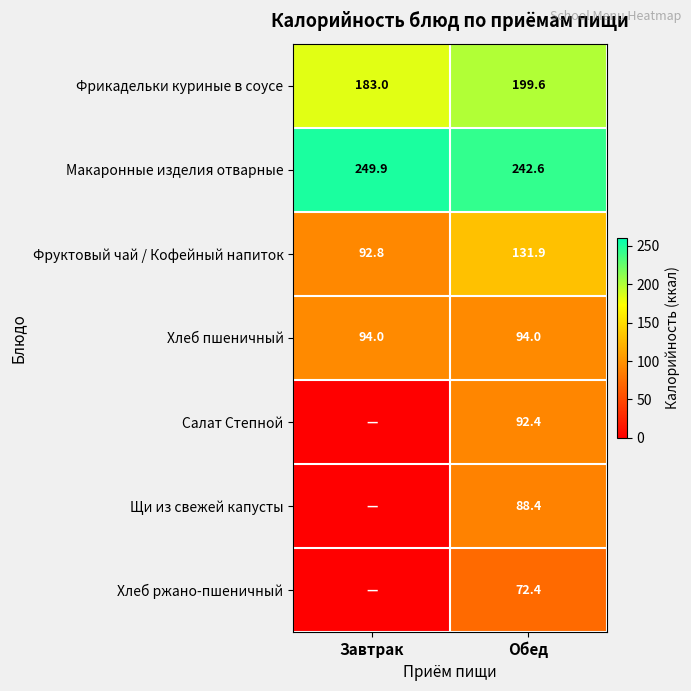

List the labels in order of Макаронные изделия отварные value, largest first.

Завтрак, Обед